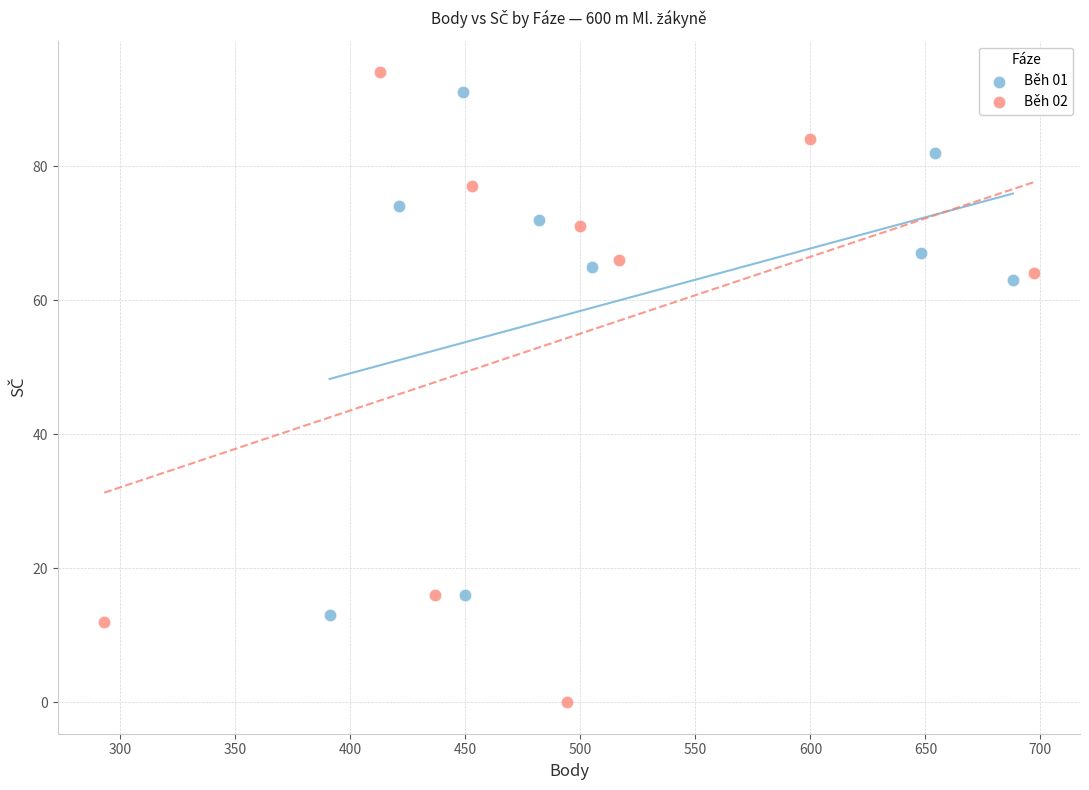

Which series has the widest spread of Y values?

Běh 02